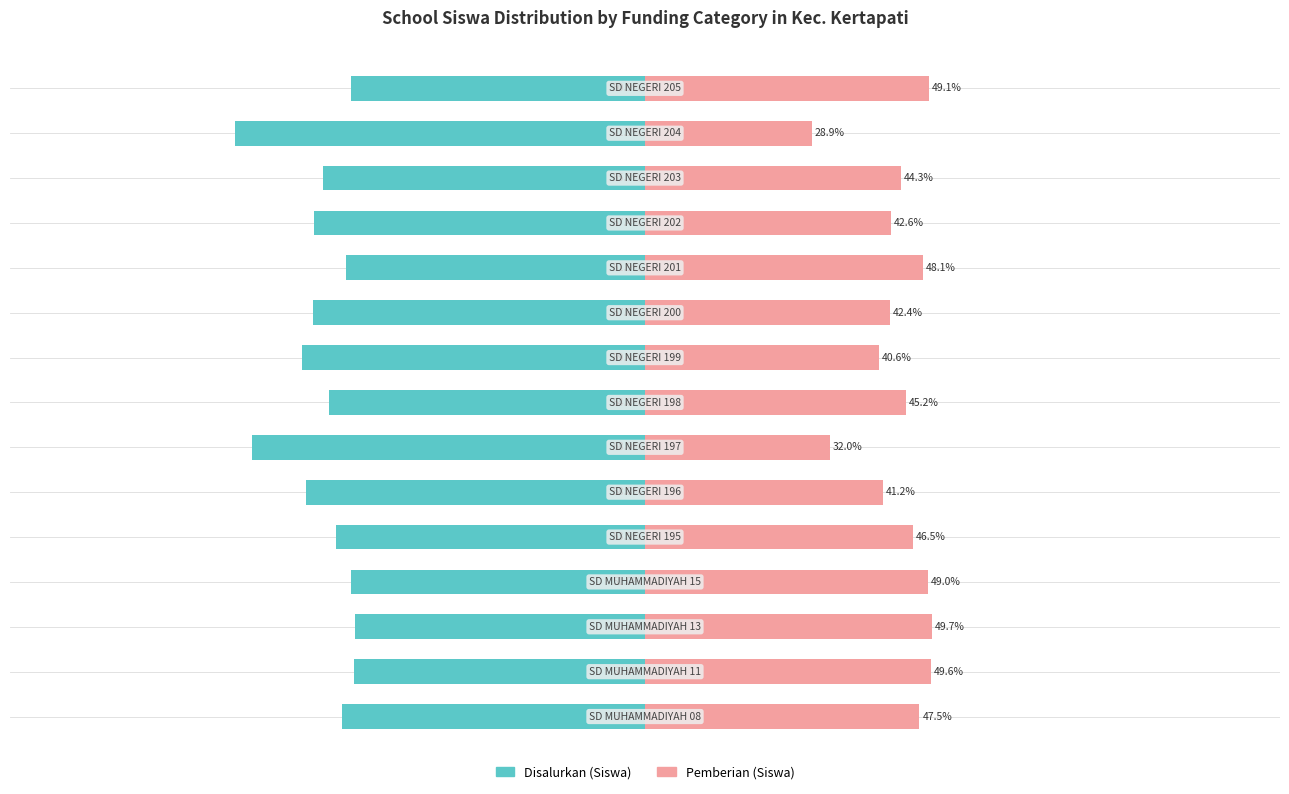

Between 4 and 10, which series saw the biggest shift?

Pemberian (Siswa)